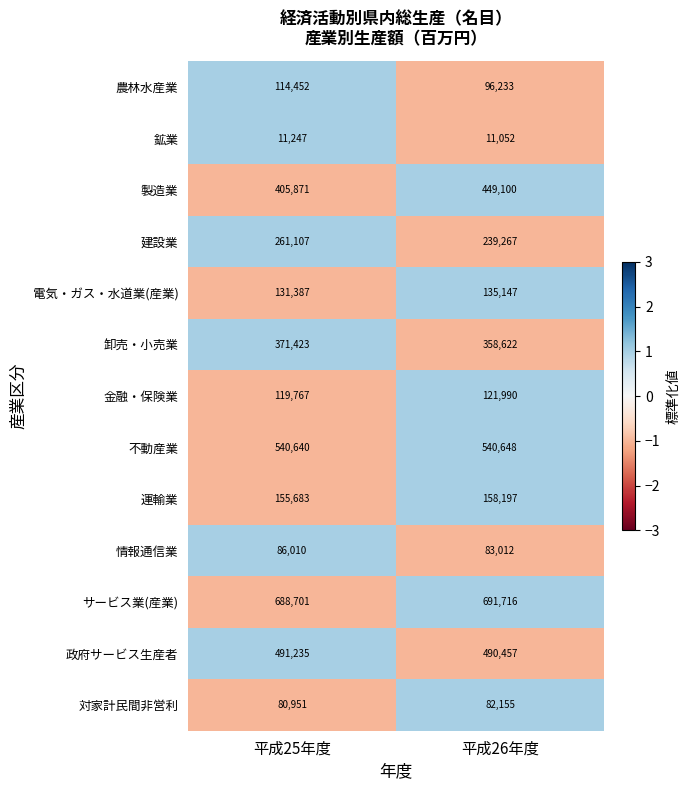

What value does the 鉱業 series have at 平成26年度?

11052